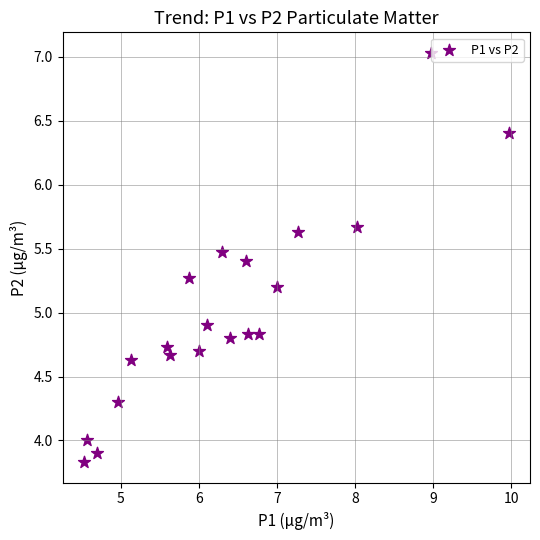

What Y value in the scatter plot is closest to 5?

4.9